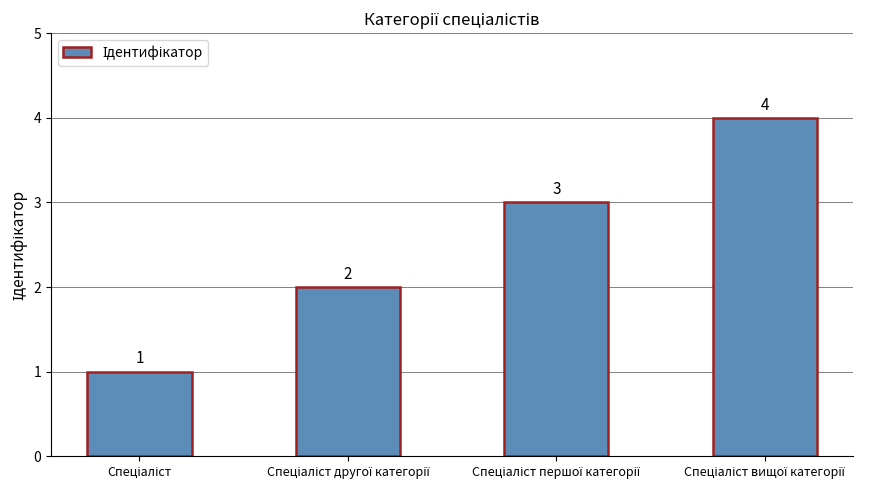

Does the chart contain any negative values?

No